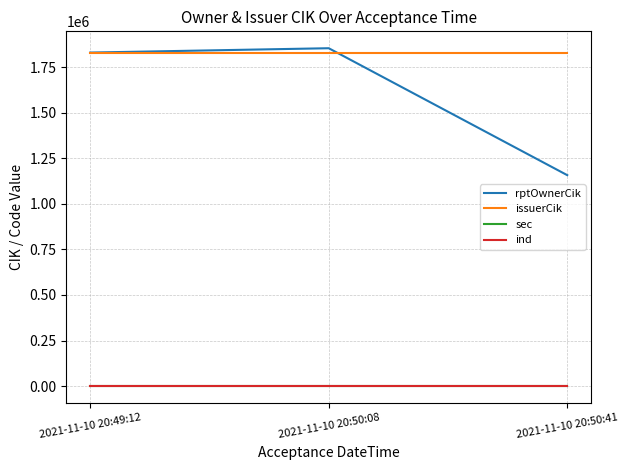

How many distinct data groups are displayed?

4